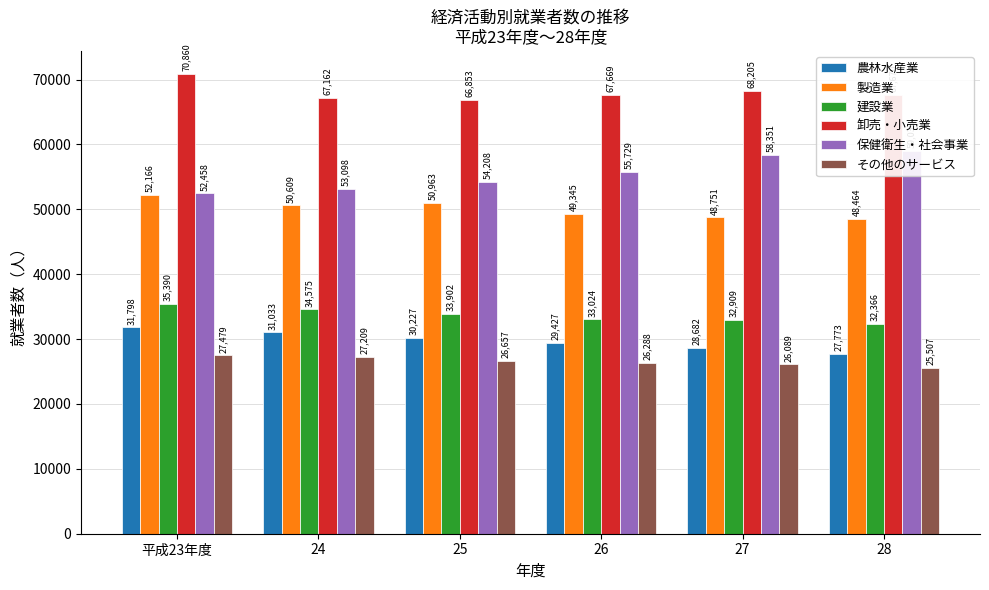

What is the maximum value shown in the chart?

70860